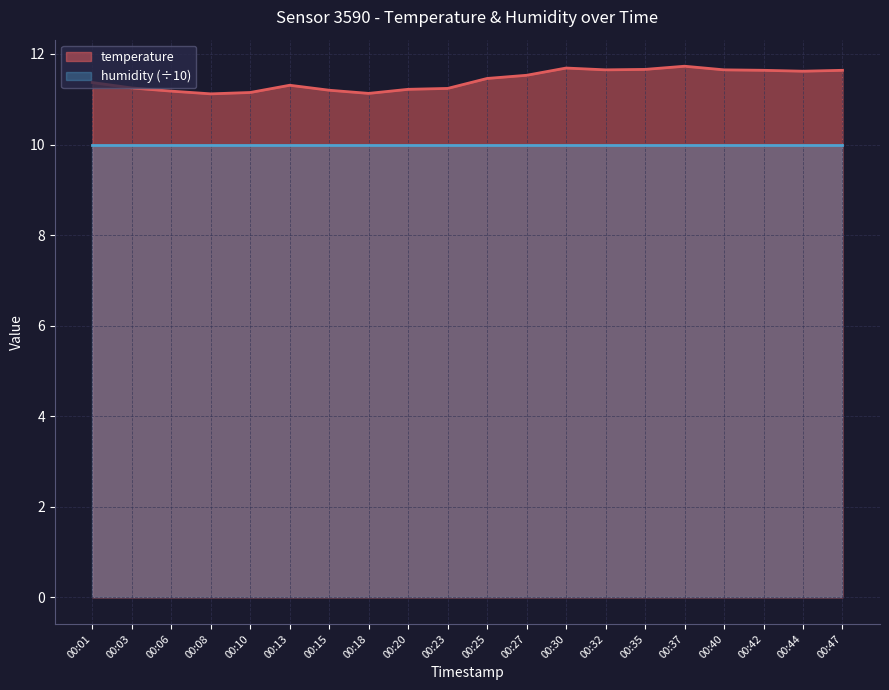

What is the value of the 3rd point from the left?

11.2